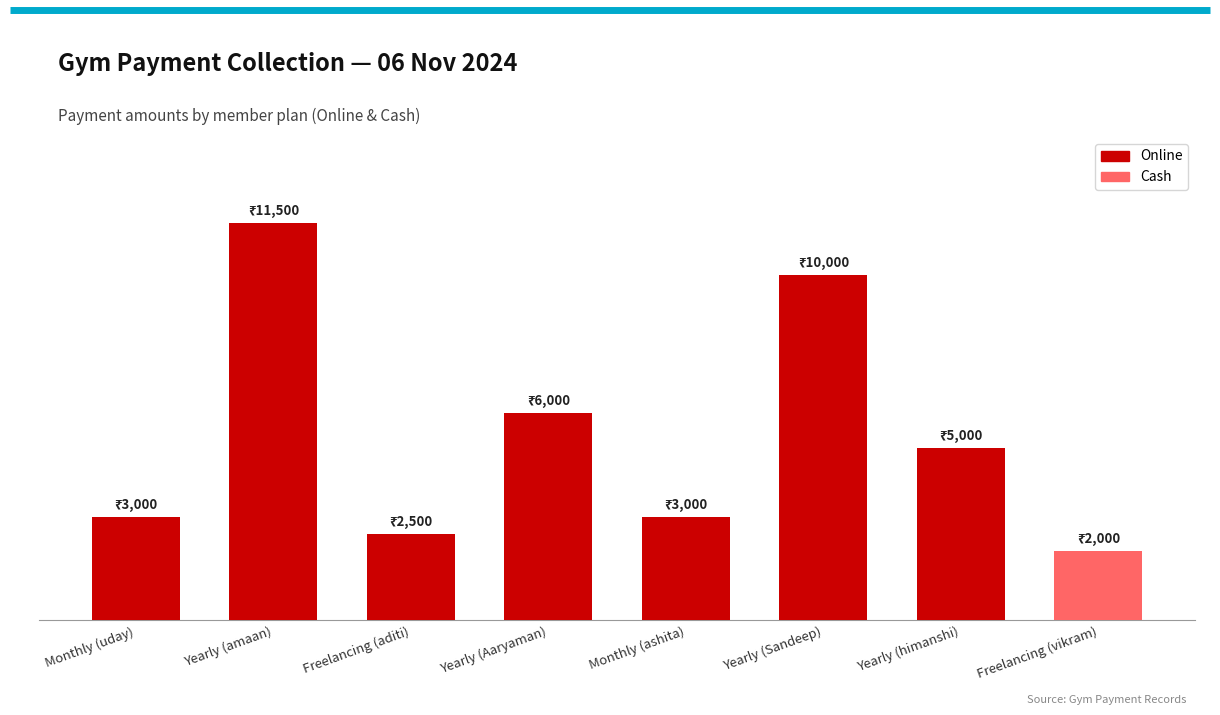

Between Yearly (Aaryaman) and Yearly (Sandeep), which is larger?

Yearly (Sandeep)